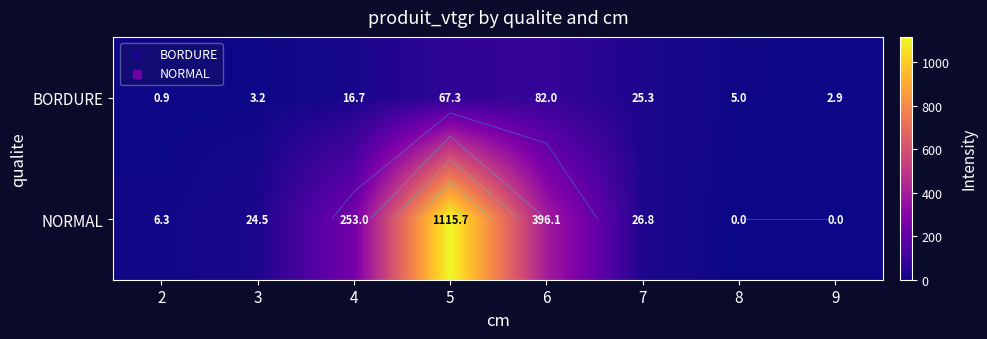

Which series changed the most between 6 and 8?

NORMAL